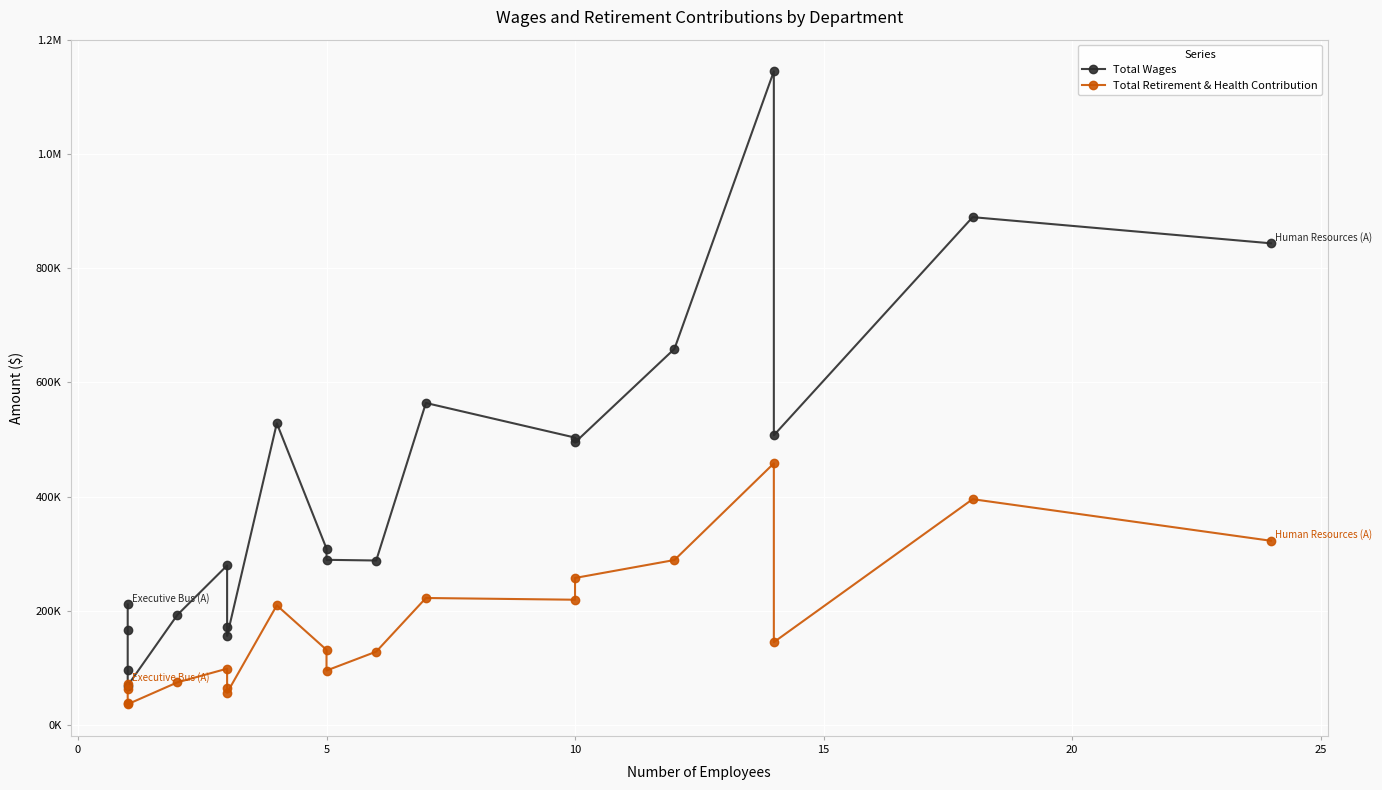

Reading left to right, extract all data points from this chart.

Total Wages: 210990	166773	95231	68806	192701	279258	171267	155713	528409	308797	289151	287956	564012	503344	494841	658838	1145233	507421	889673	843820
Total Retirement & Health Contribution: 72077	62761	38533	36110	74434	98416	64747	56223	209403	131402	95112	128252	222246	219217	257357	288808	458182	144836	395436	322537